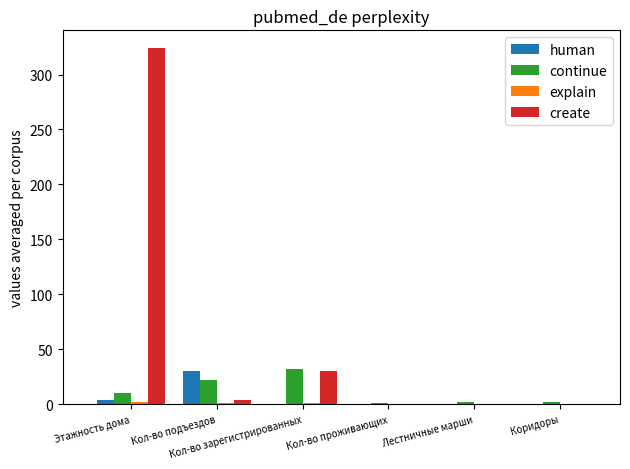

How many groups of bars are there?

6